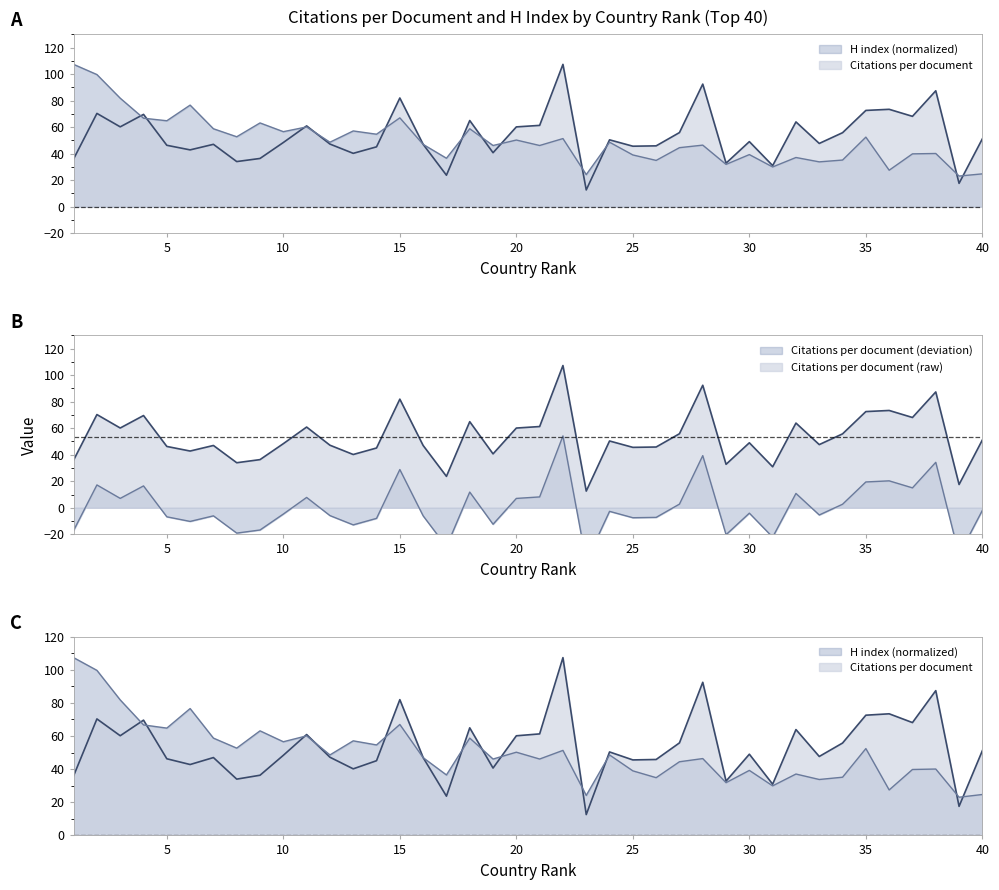

True or false: H index has a value of 15.1 at 7.

False